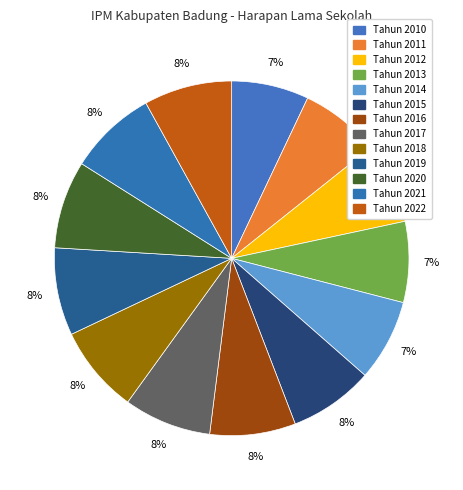

To the nearest percent, what is the average slice percentage?

8%